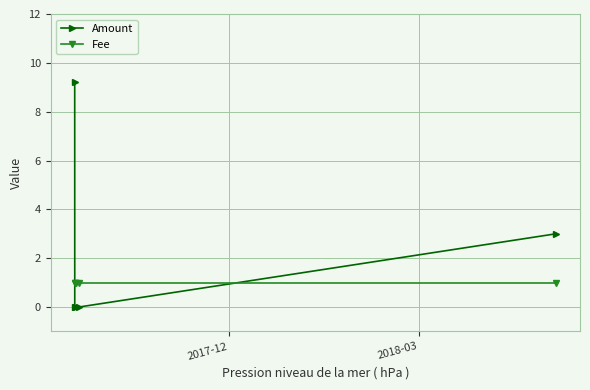

What is the value of the Fee point at the 2nd from the left?

1.0